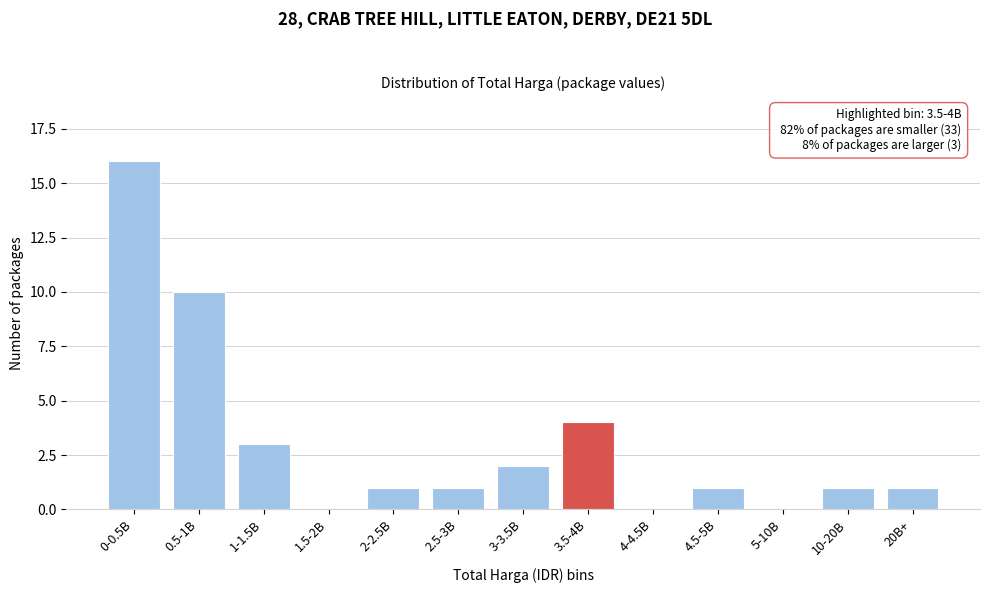

Reading left to right, what are all the values shown in this chart?

0-0.5B=16	0.5-1B=10	1-1.5B=3	1.5-2B=0	2-2.5B=1	2.5-3B=1	3-3.5B=2	3.5-4B=4	4-4.5B=0	4.5-5B=1	5-10B=0	10-20B=1	20B+=1